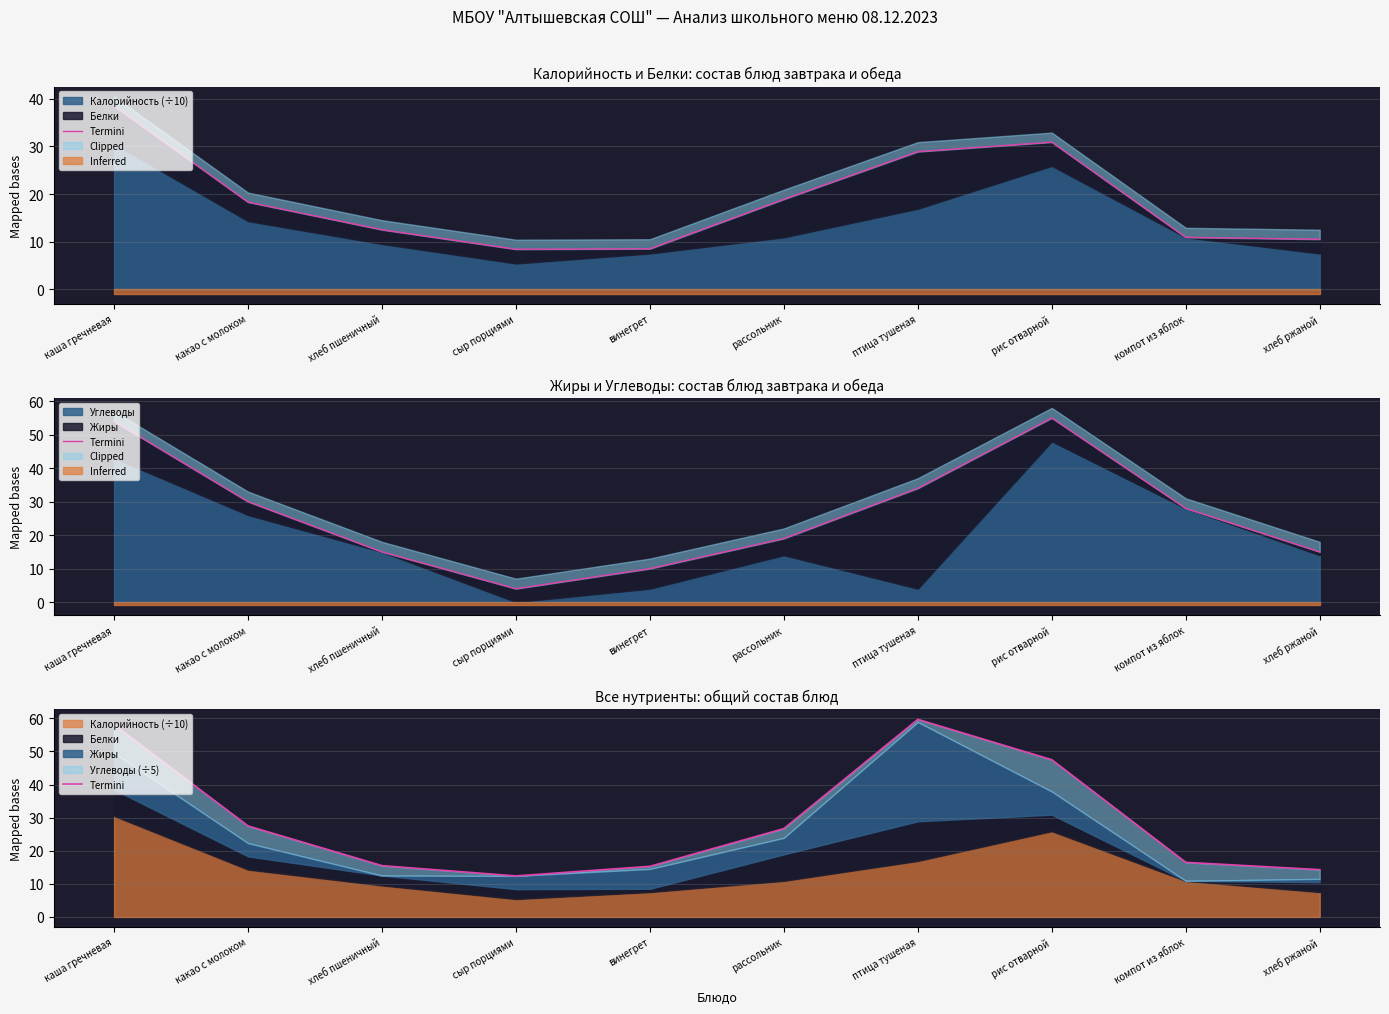

Which has a higher value, каша гречневая or рассольник?

каша гречневая